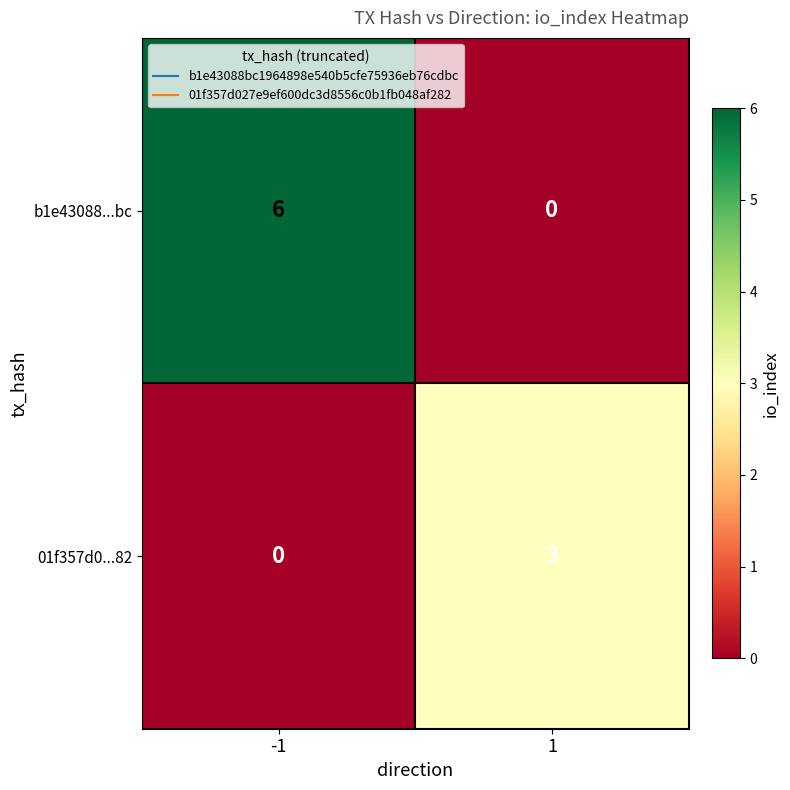

Between -1 and 1, which series saw the biggest shift?

b1e43088...bc